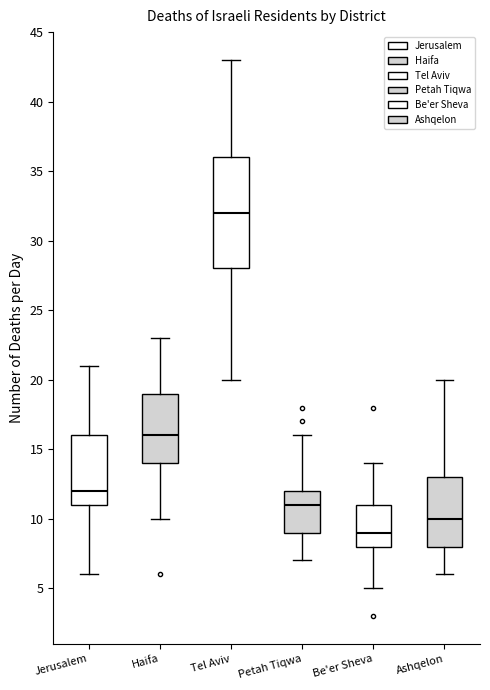

Where is the lower edge of the box for Jerusalem on the y-axis? The values are not printed on the chart, so give them approximately, as read against the axis.

11